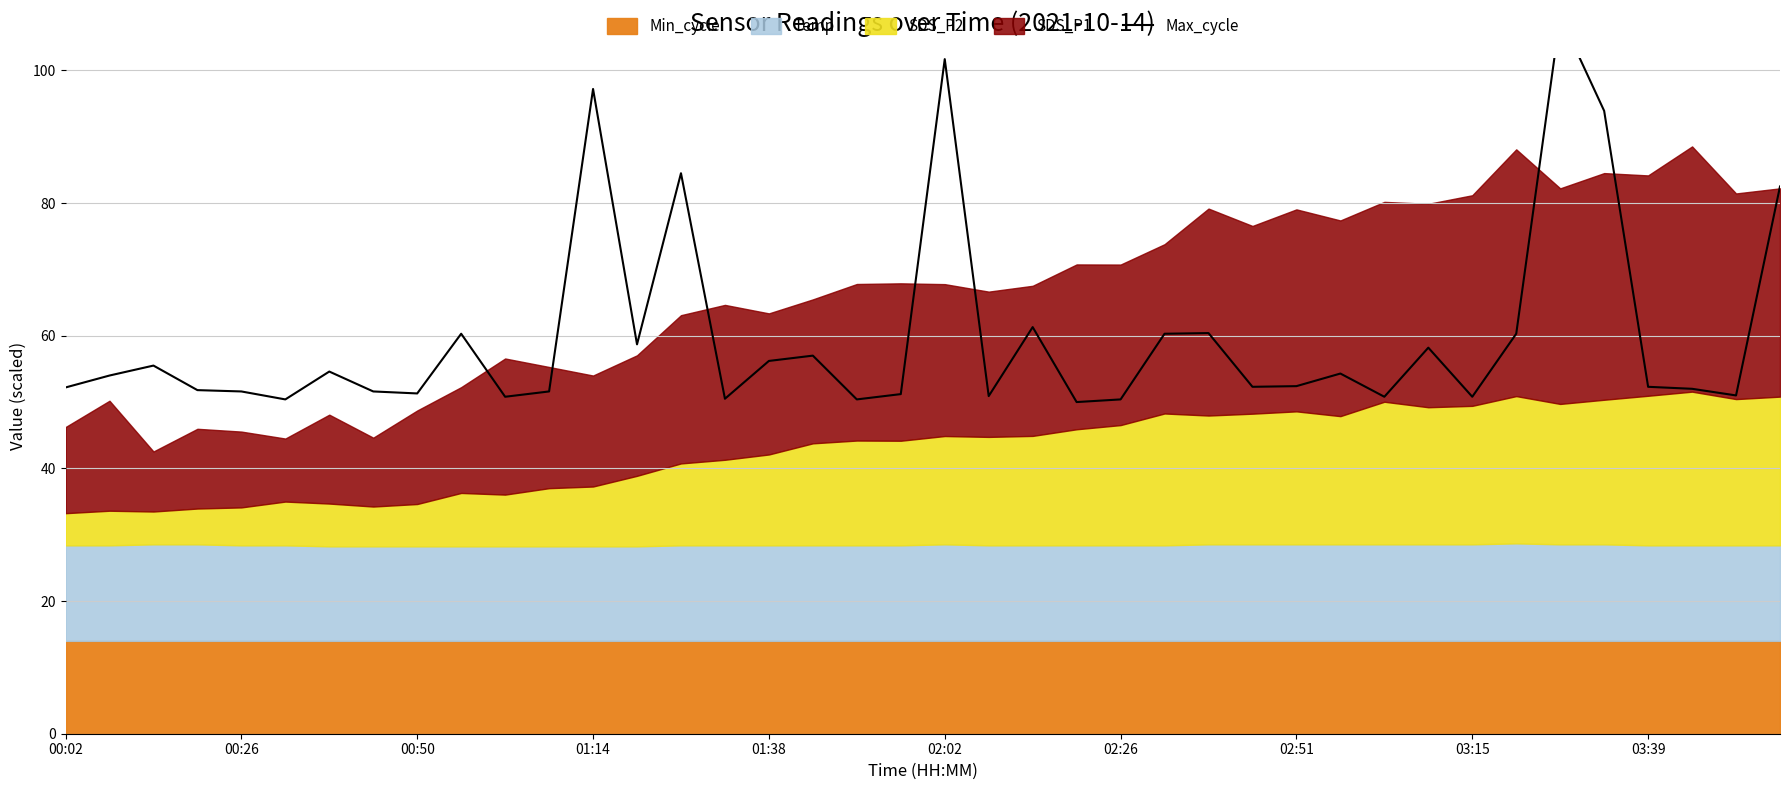

What is the maximum value shown in the chart?

108.2